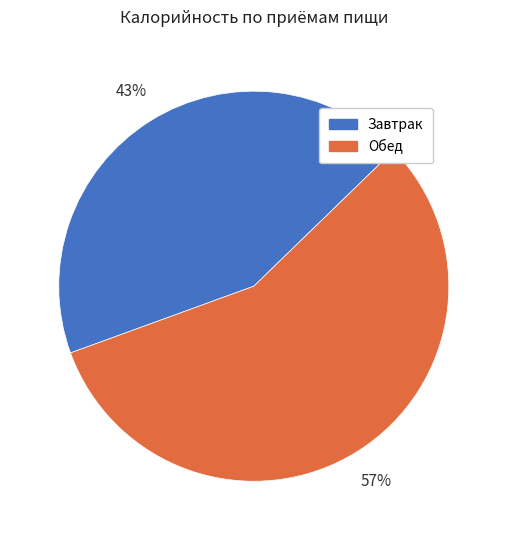

Which category has the smallest portion of the pie?

Завтрак